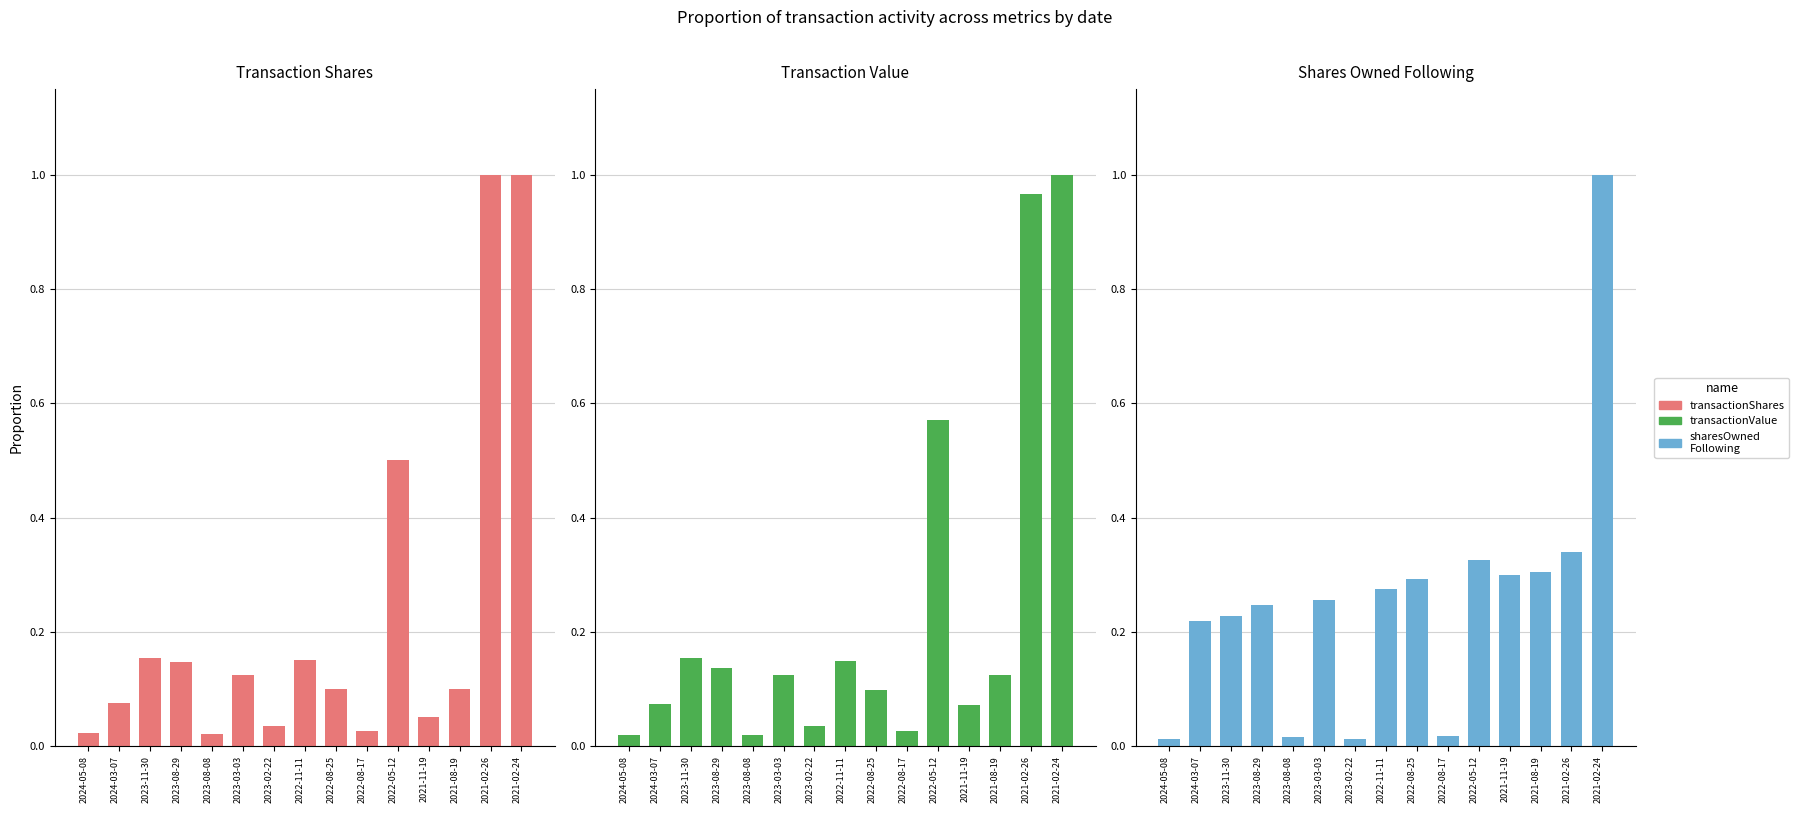

What is the label of the 7th bar from the right?

2022-08-25